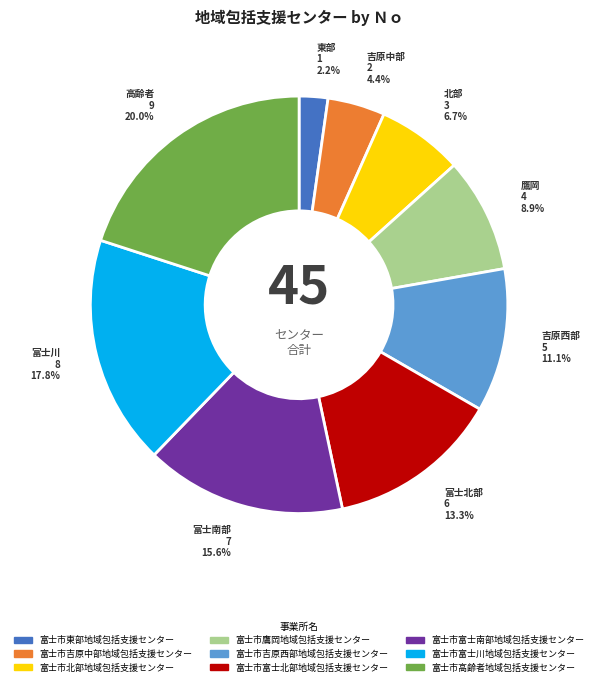

What percentage is NOT represented by 富士市吉原西部地域包括支援センター?

88.9%